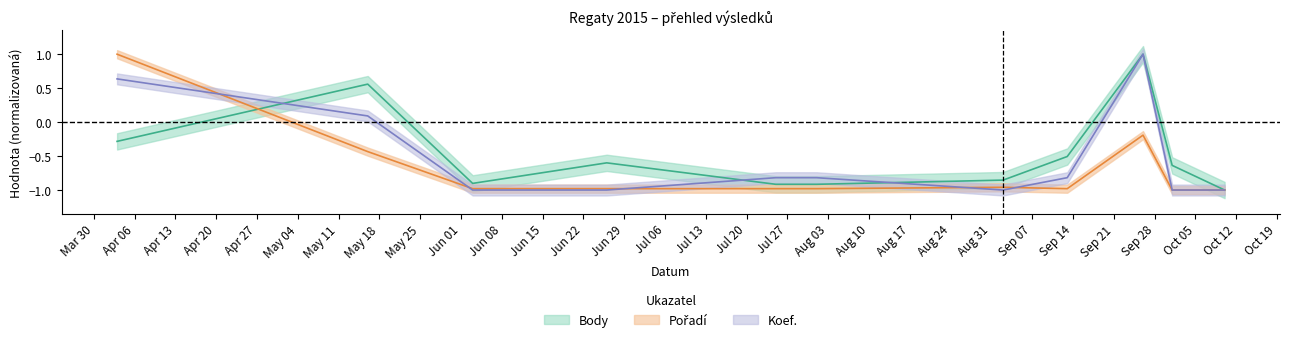

What is the highest value of the Pořadí series?

1.0